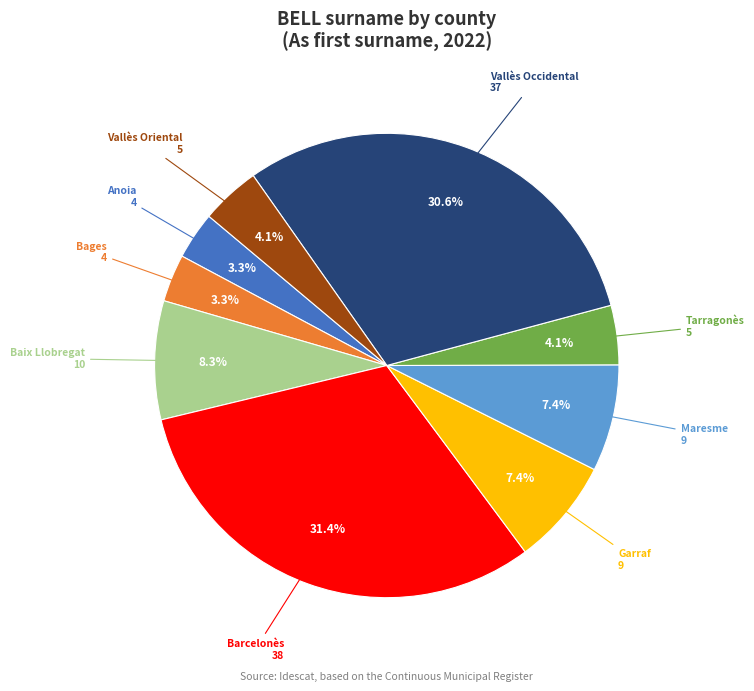

To the nearest percent, what is the combined percentage of Barcelonès and Baix Llobregat?

40%